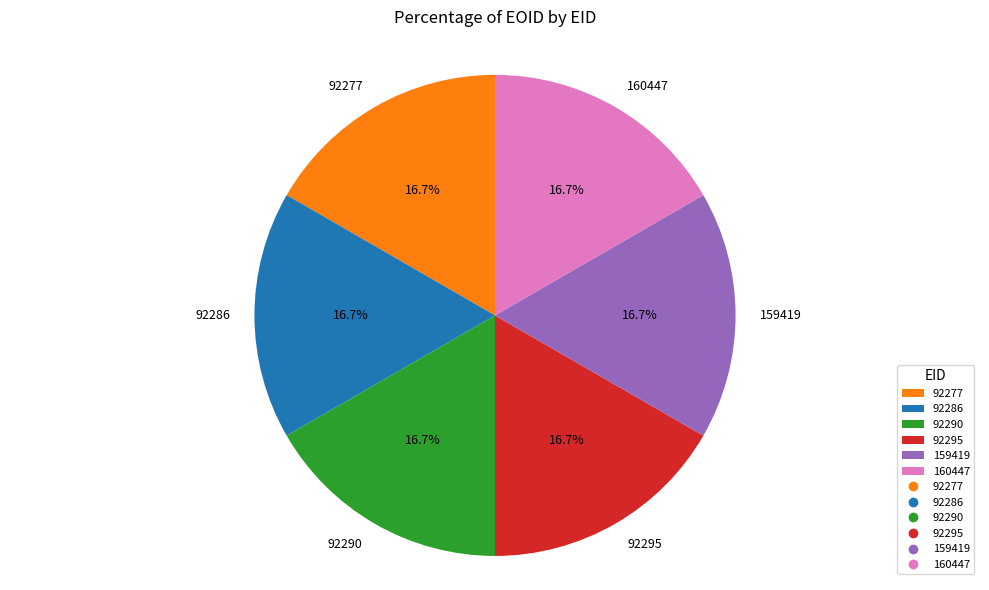

Does 92290 represent more than half of the total?

No